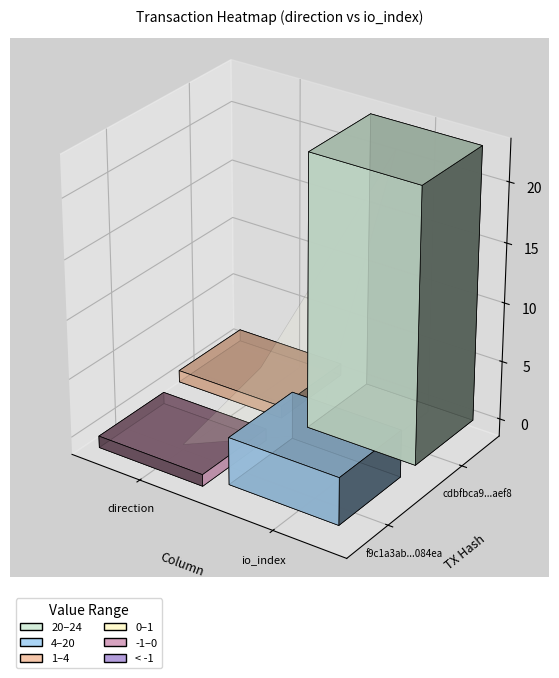

At how many categories does at least one series exceed 13?

1